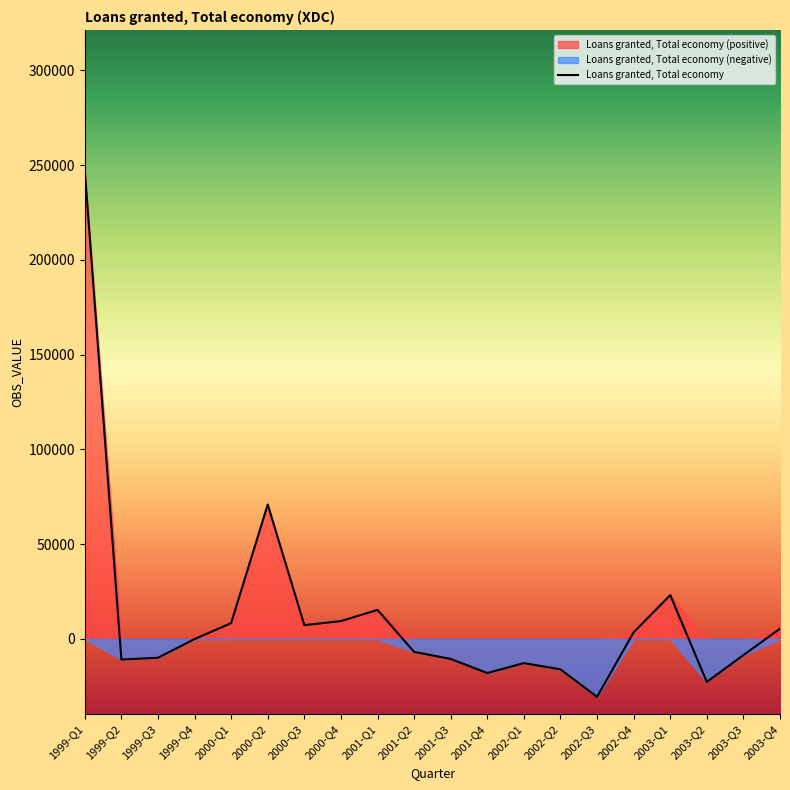

Reading left to right, list all the values displayed in this chart.

247200	-10848	-9916	-49	8359	70959	7292	9422	15333	-6830	-10543	-17976	-12750	-16042	-30525	3495	23115	-22685	-8541	5445